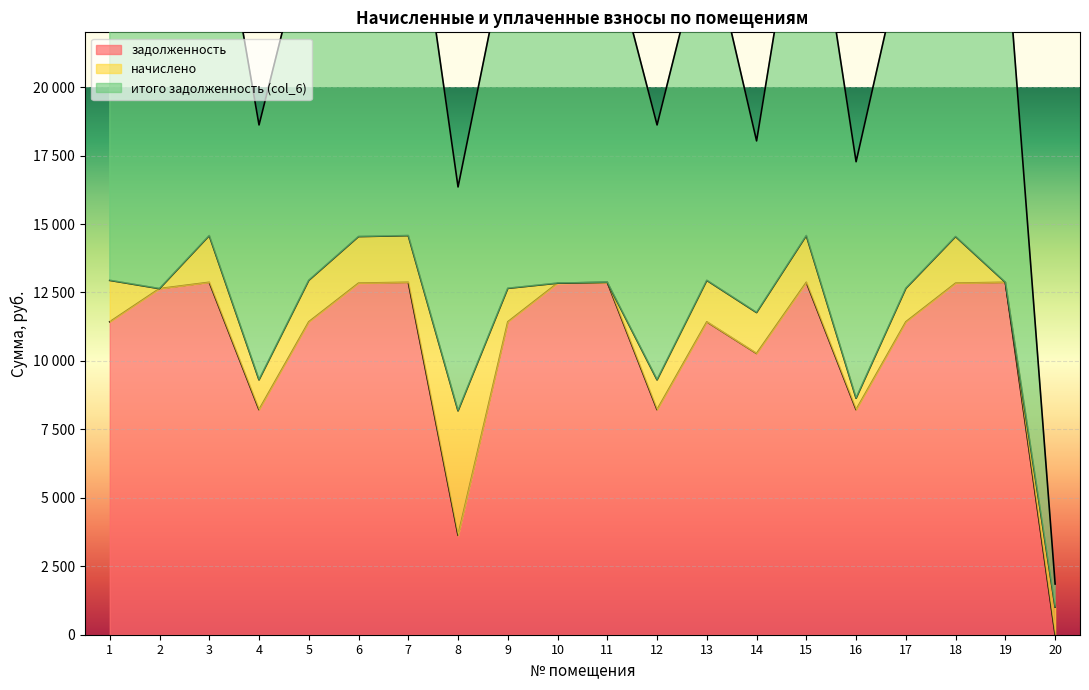

Which series has the largest total across all categories?

итого задолженность (col_6)